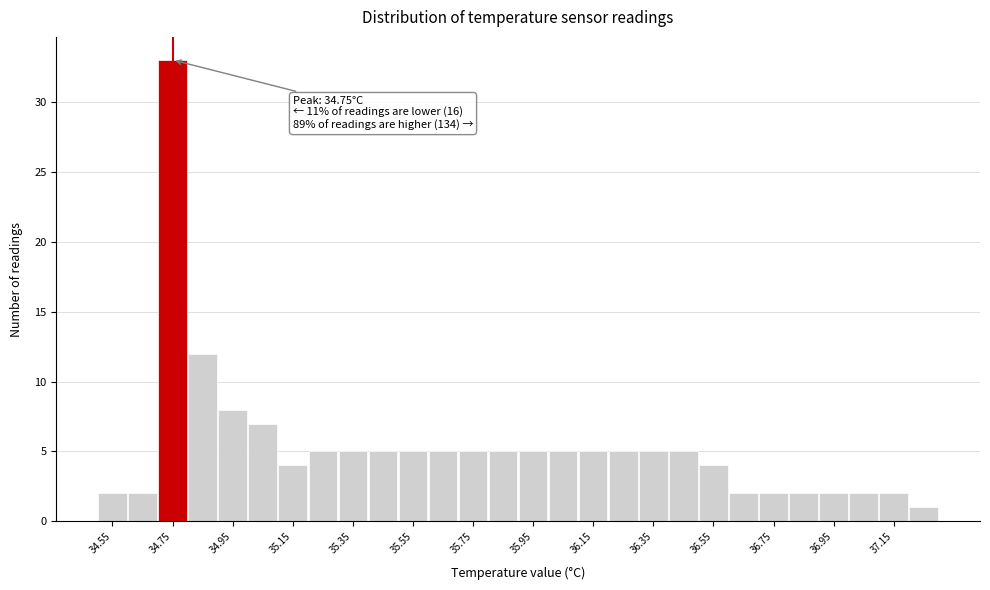

Which range on the x-axis has the tallest bar?

34.7 to 34.8